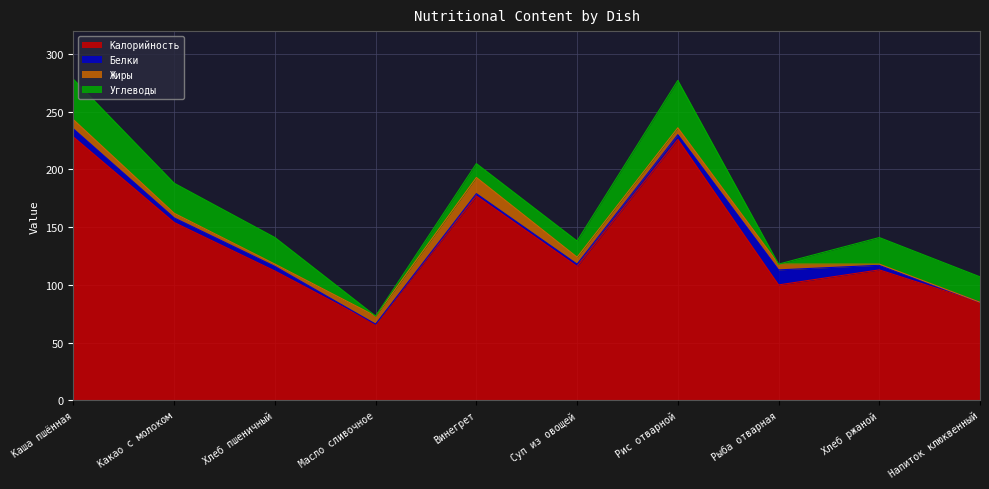

Reading left to right, transcribe all the data shown in this chart.

Калорийность: Каша пшённая=228	Какао с молоком=154	Хлеб пшеничный=112	Масло сливочное=66	Винегрет=177	Суп из овощей=116	Рис отварной=226	Рыба отварная=100	Хлеб ржаной=113	Напиток клюквенный=85
Белки: Каша пшённая=7	Какао с молоком=4	Хлеб пшеничный=4	Масло сливочное=0	Винегрет=2	Суп из овощей=2	Рис отварной=4	Рыба отварная=13	Хлеб ржаной=4	Напиток клюквенный=0
Жиры: Каша пшённая=8	Какао с молоком=4	Хлеб пшеничный=2	Масло сливочное=7	Винегрет=14	Суп из овощей=6	Рис отварной=6	Рыба отварная=5	Хлеб ржаной=1	Напиток клюквенный=0
Углеводы: Каша пшённая=35	Какао с молоком=26	Хлеб пшеничный=23	Масло сливочное=0	Винегрет=12	Суп из овощей=14	Рис отварной=41	Рыба отварная=0	Хлеб ржаной=23	Напиток клюквенный=22